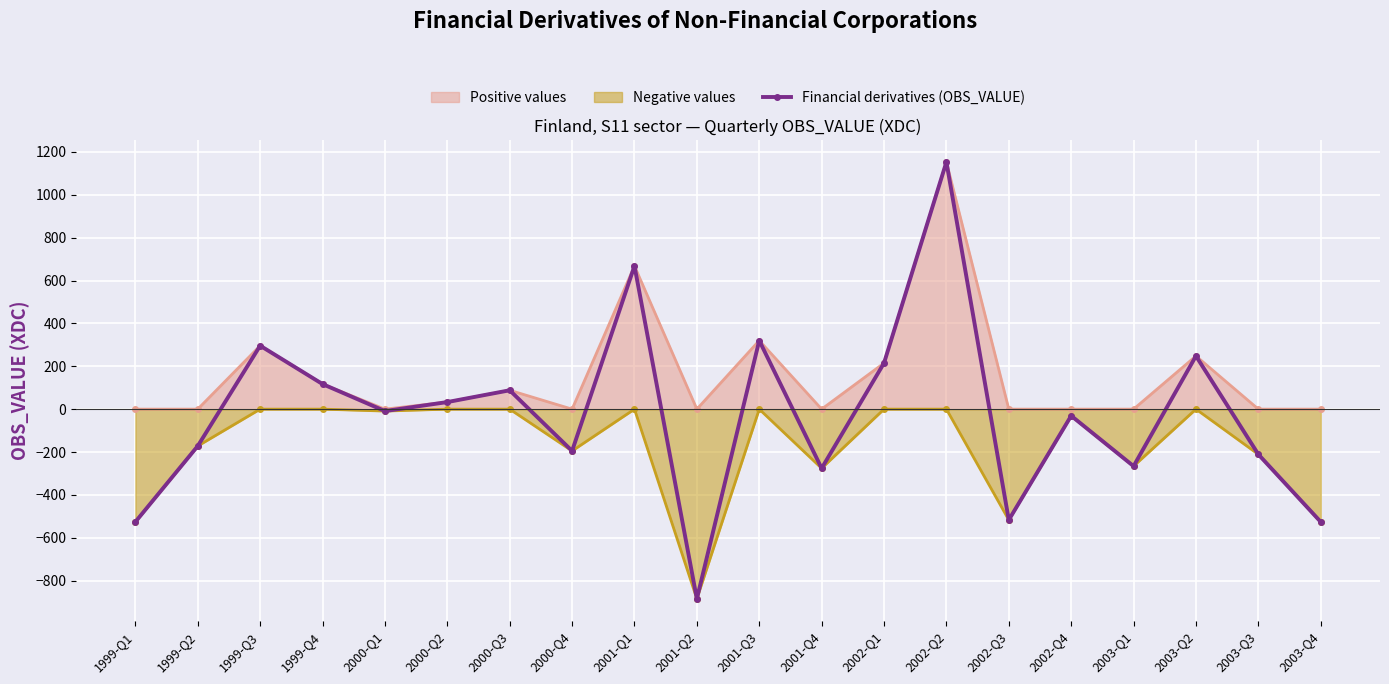

At which label does the data first exceed -9?

1999-Q3